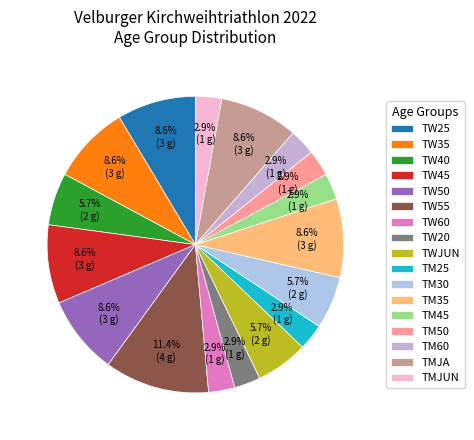

Approximately how many times larger is the value at TMJUN compared to TW45?

0.3